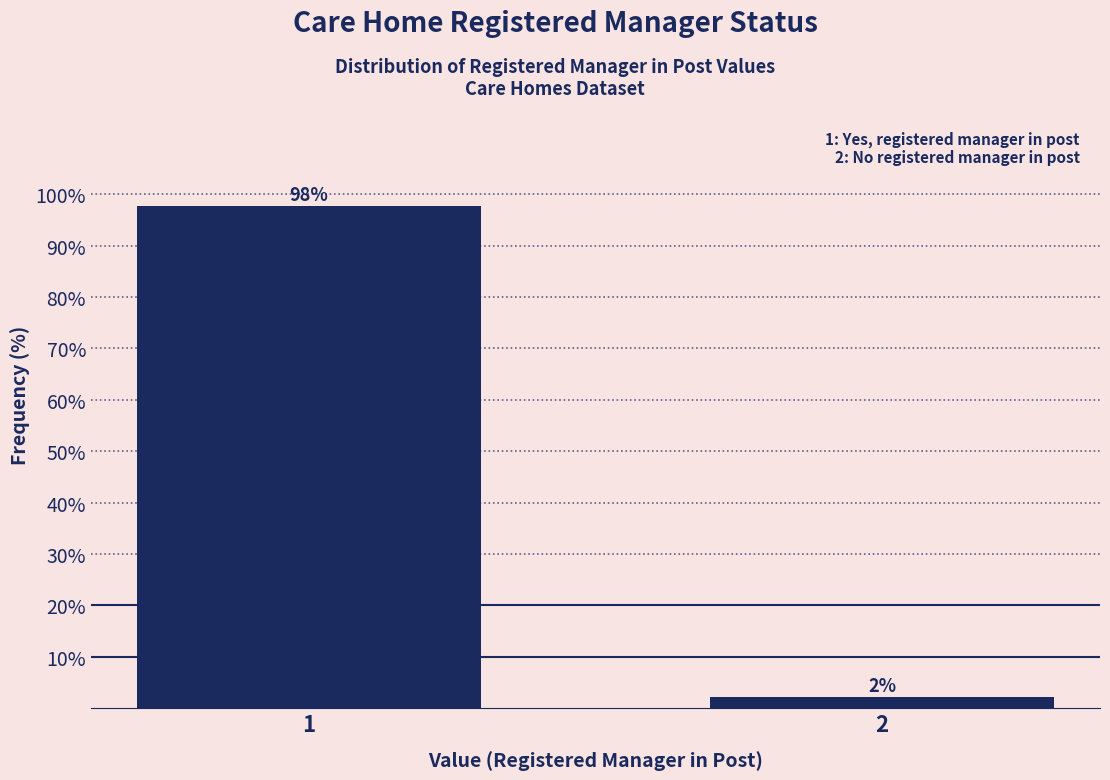

True or false: the data shows 97.8 at 1.

True